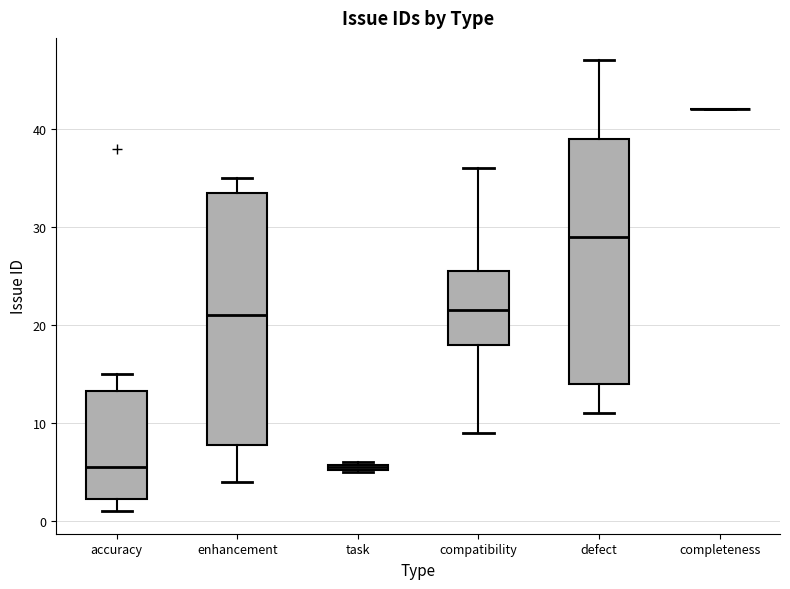

Where does the median line of the box for enhancement sit on the y-axis? The values are not printed on the chart, so give them approximately, as read against the axis.

21